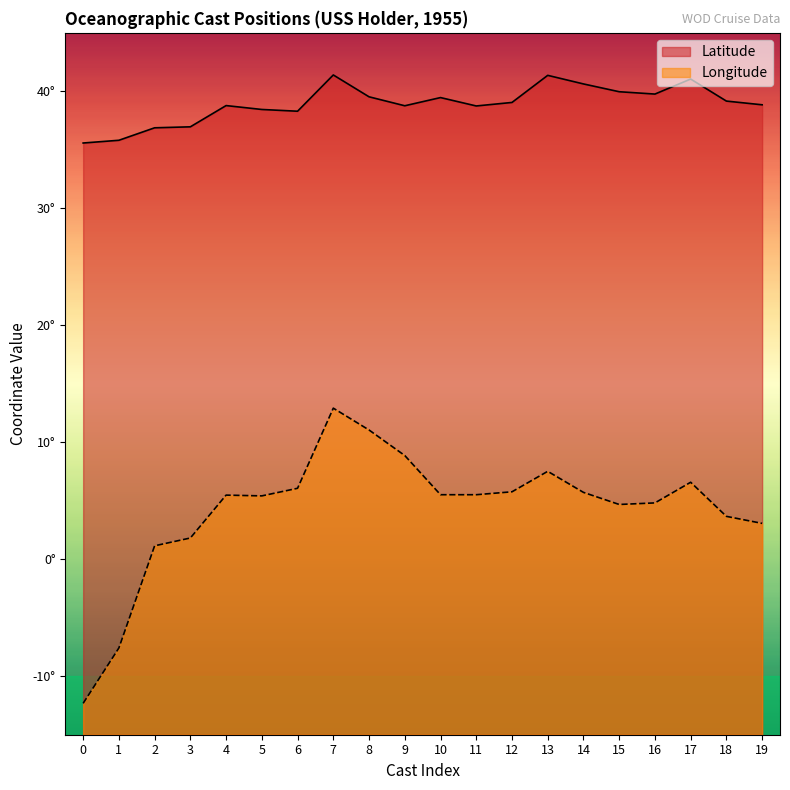

Rank the series at 16 from highest to lowest value.

Latitude, Longitude